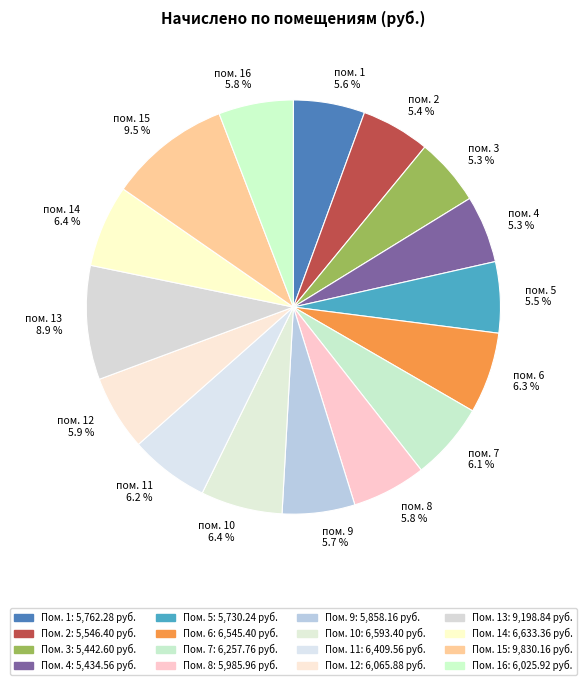

Between пом. 14 6.4 % and пом. 1 5.6 %, which is larger?

пом. 14 6.4 %